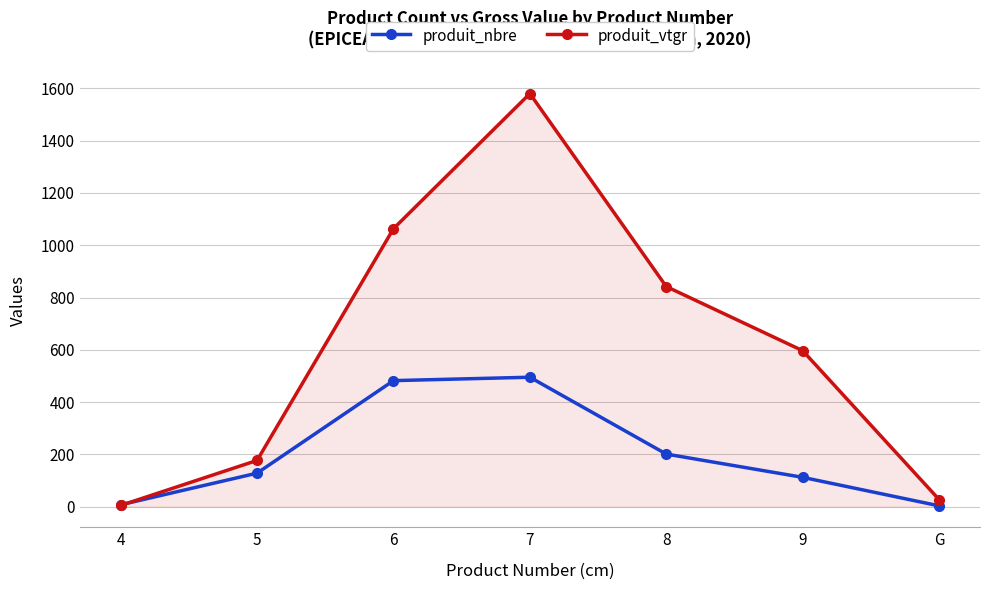

Rank the series by their maximum value, from lowest to highest.

produit_nbre, produit_vtgr